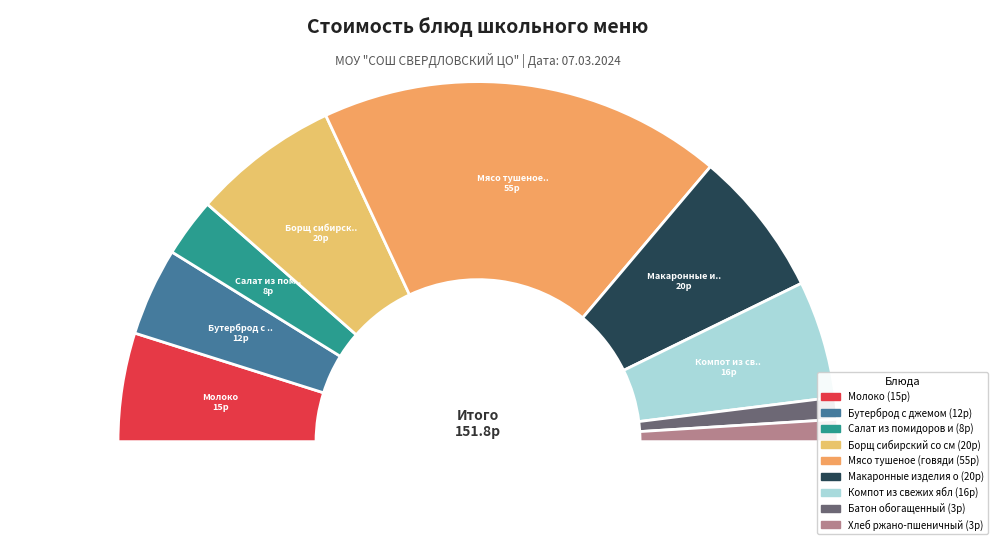

To the nearest percent, what percentage of the pie is Молоко?

10%